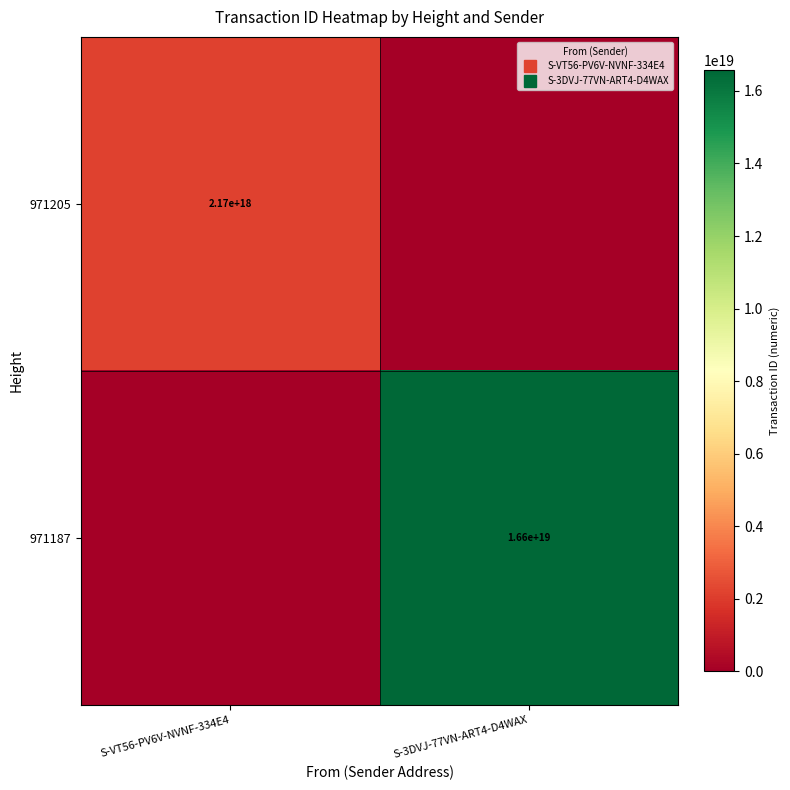

At which label does 971187 reach its peak?

S-3DVJ-77VN-ART4-D4WAX